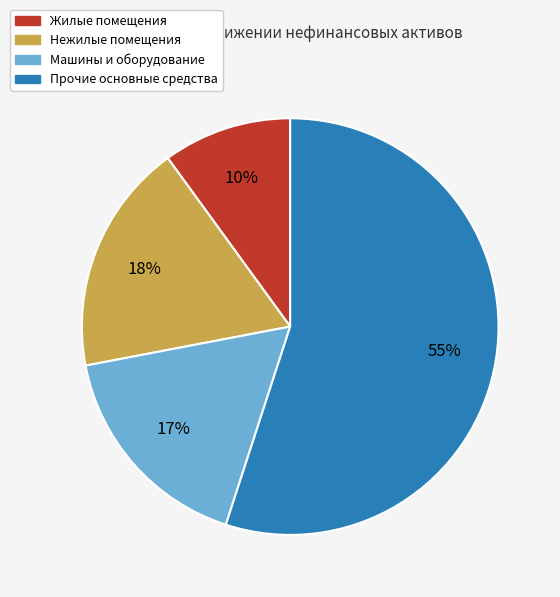

Do Прочие основные средства and Нежилые помещения together represent more than half of the pie?

Yes